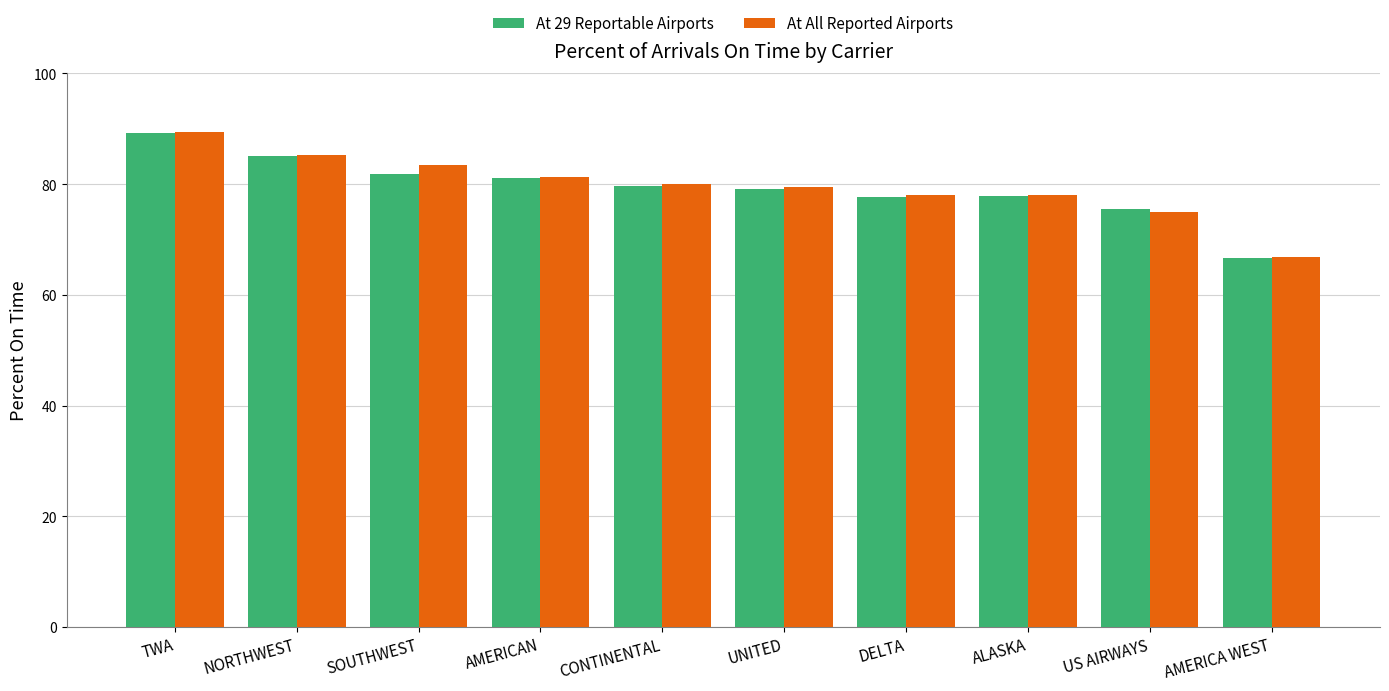

At which category does the chart reach its peak across all series?

TWA